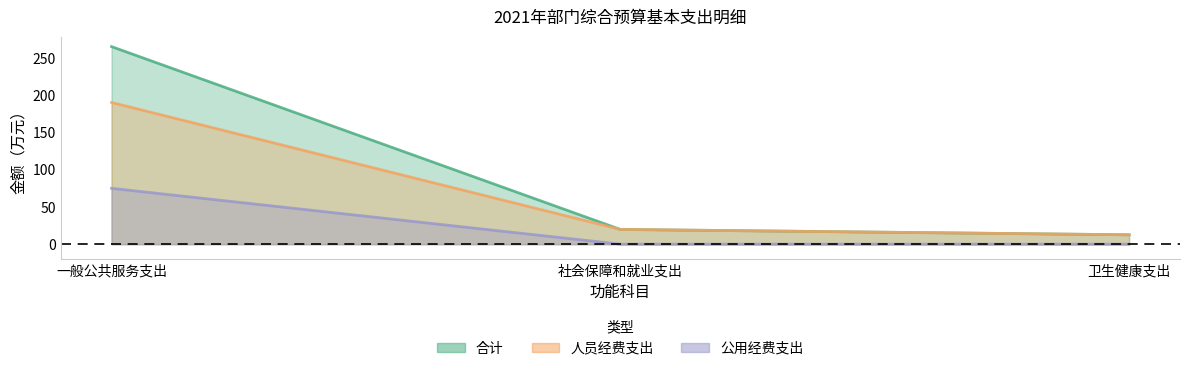

What is the total value across all series at 卫生健康支出?

25.2